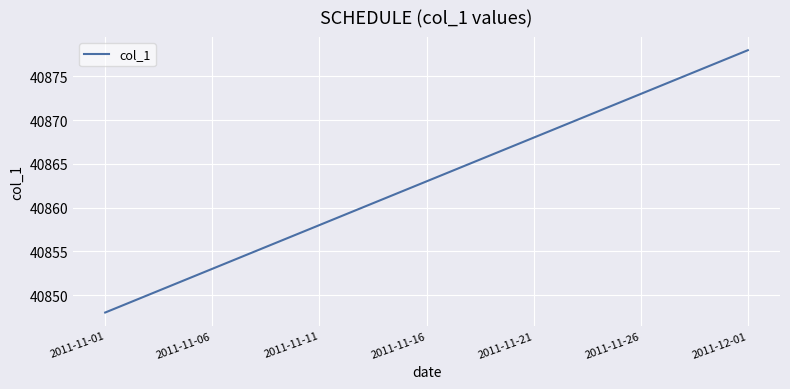

How many series are shown in this chart?

1